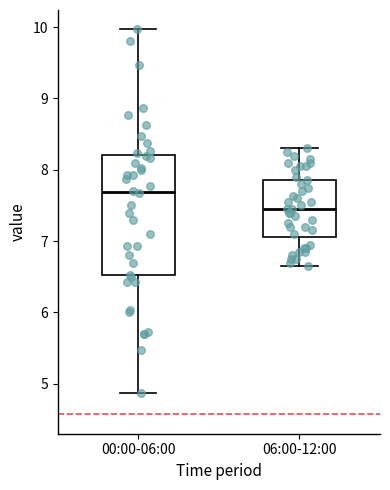

Which box is the tallest, from its lower edge to its upper edge?

00:00-06:00